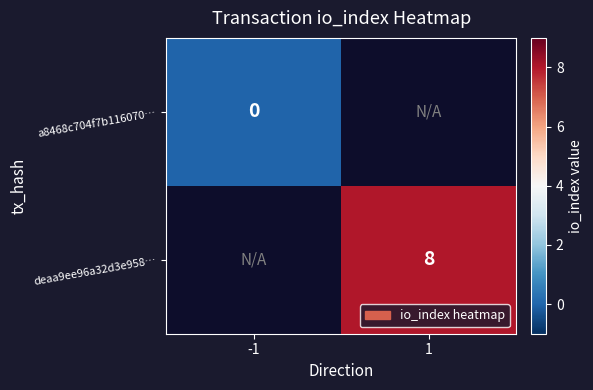

Is the value of a8468c704f7b116070… at -1 greater than the value of deaa9ee96a32d3e958… at 1?

No